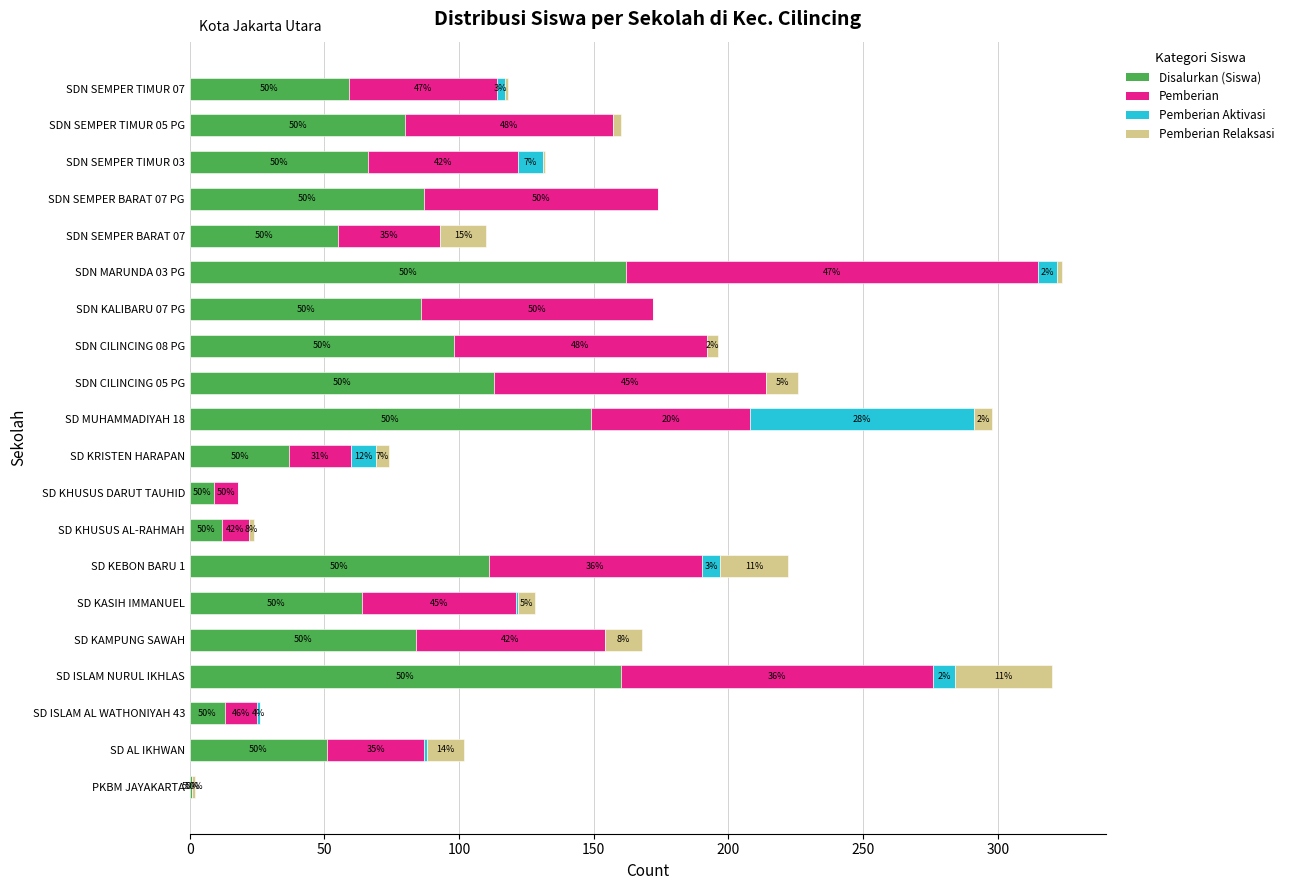

Reading left to right, what are all the values shown in this chart?

Disalurkan (Siswa): 1	51	13	160	84	64	111	12	9	37	149	113	98	86	162	55	87	66	80	59
Pemberian: 0	36	12	116	70	57	79	10	9	23	59	101	94	86	153	38	87	56	77	55
Pemberian Aktivasi: 0	1	1	8	0	1	7	0	0	9	83	0	0	0	7	0	0	9	0	3
Pemberian Relaksasi: 1	14	0	36	14	6	25	2	0	5	7	12	4	0	2	17	0	1	3	1